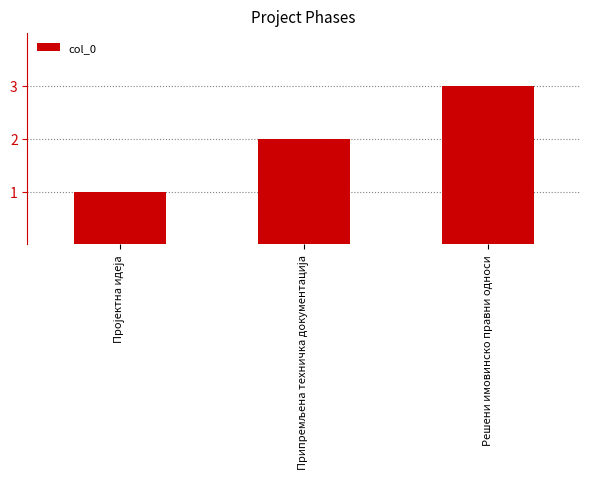

Is it true that the value at Решени имовинско правни односи is 2?

False